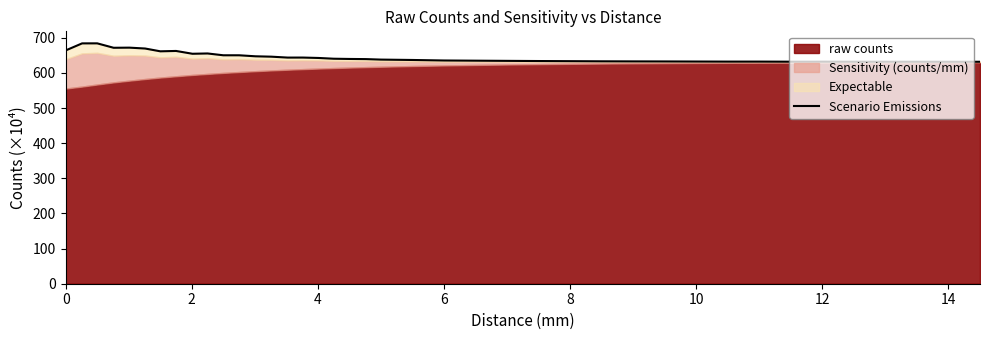

What is the label of the 11th point from the left?

10